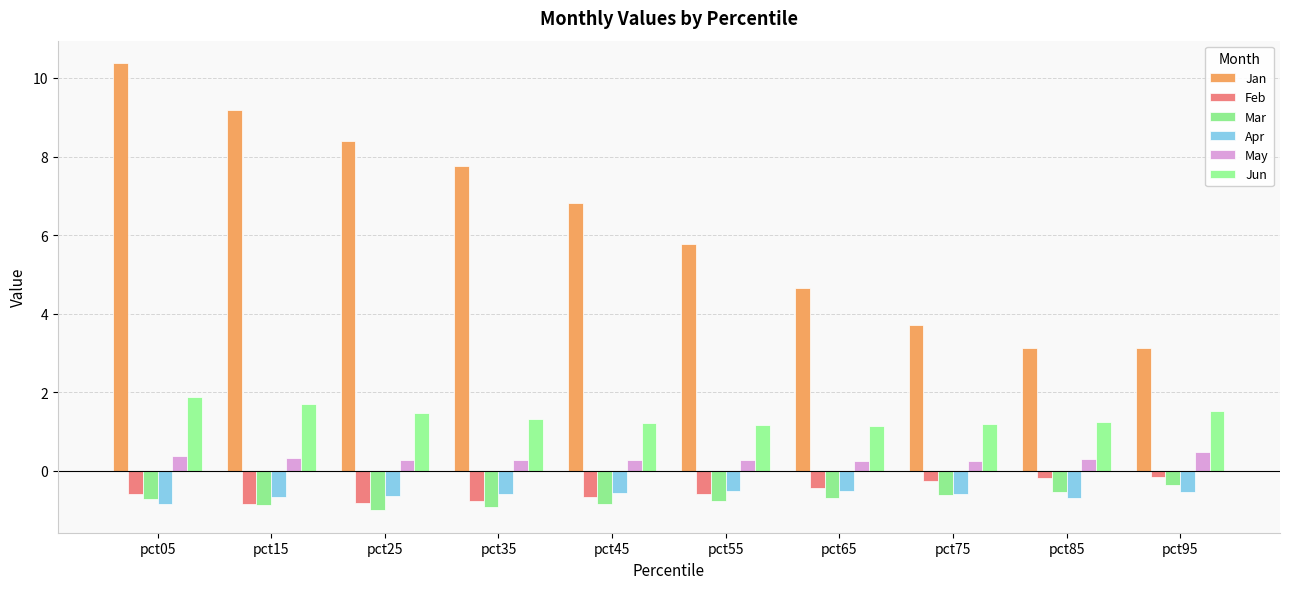

True or false: Feb has a value of -0.2 at pct95.

True